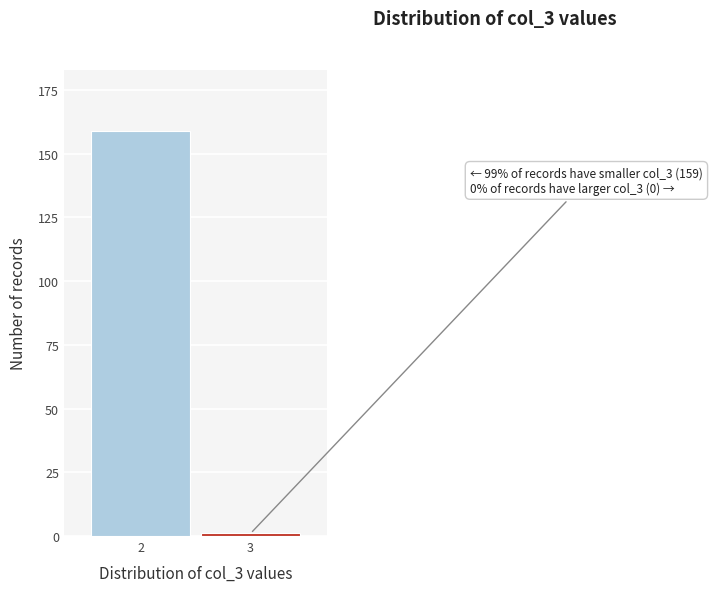

Reading left to right, transcribe all the data shown in this chart.

159	1